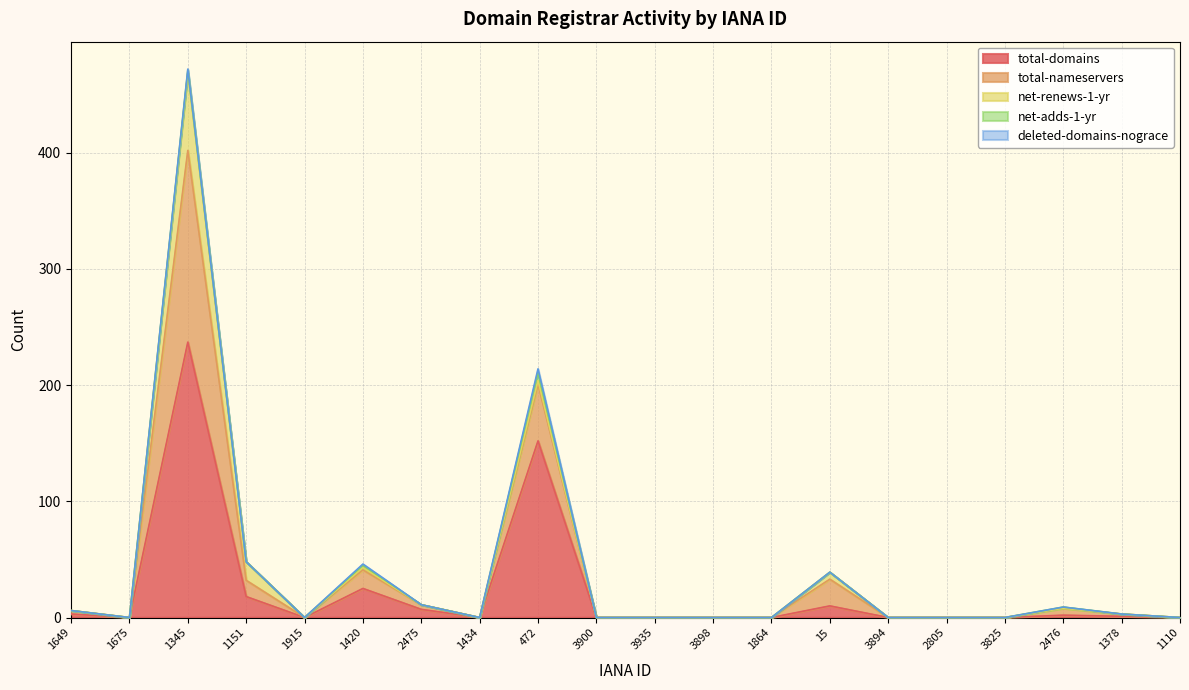

True or false: total-nameservers and net-renews-1-yr cross at least once.

True